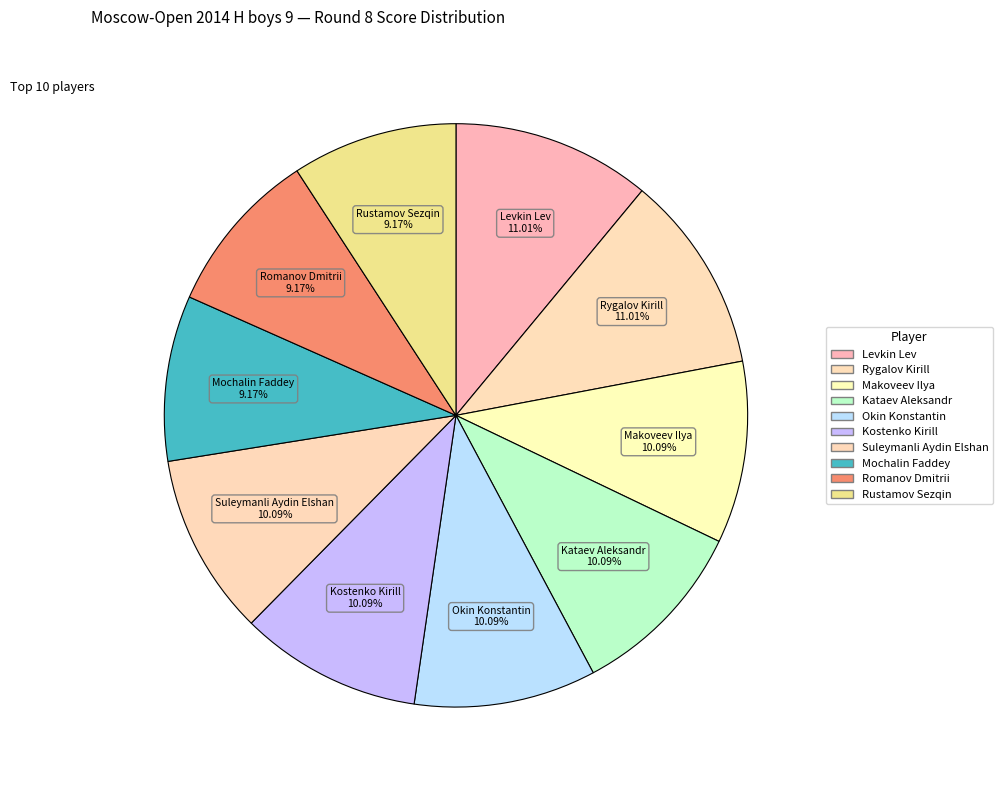

What is the total percentage of Makoveev Ilya and Okin Konstantin?

20.2%